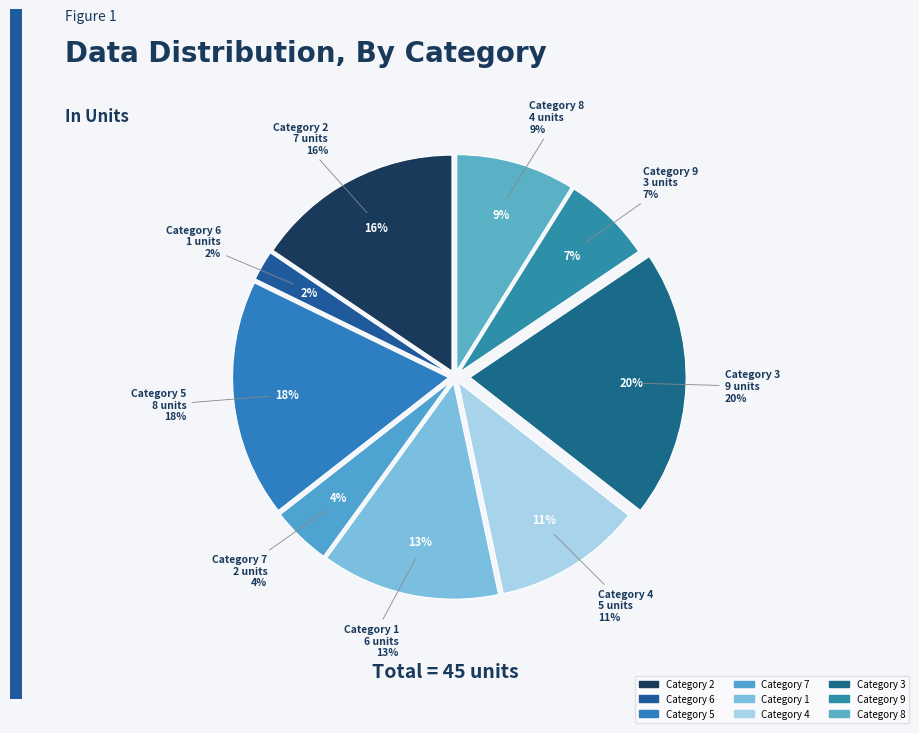

True or false: 3 accounts for 20% of the total.

True